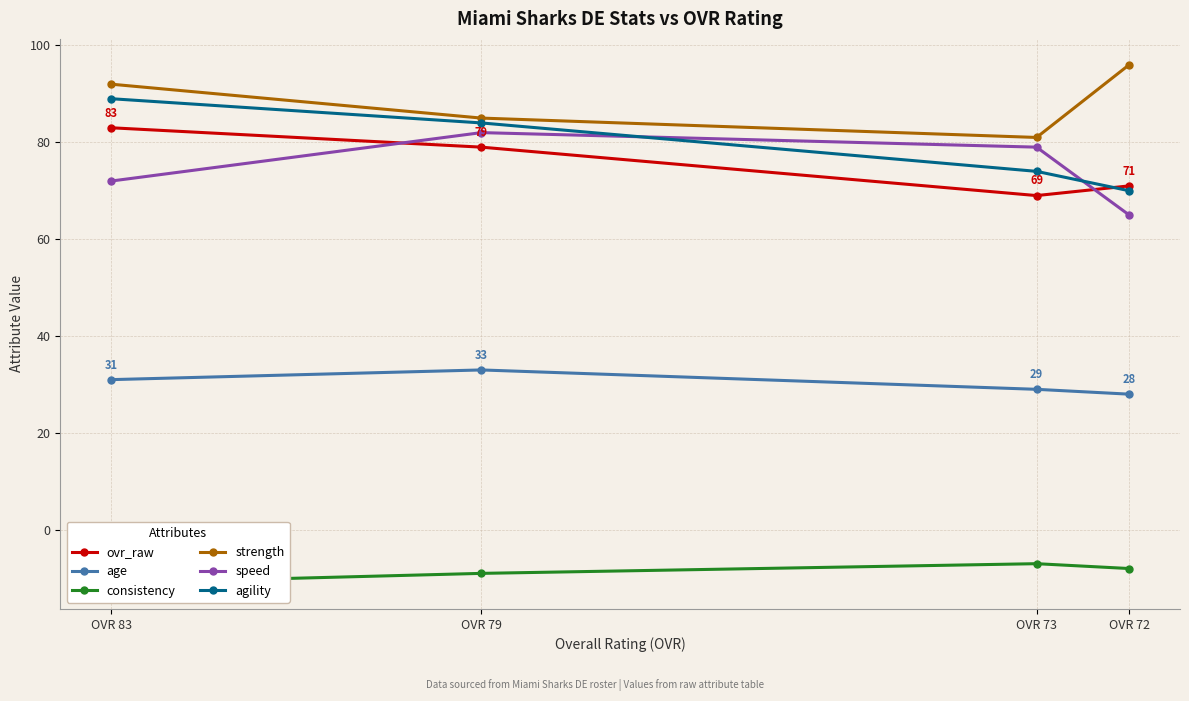

How many values in the age series exceed 31?

1